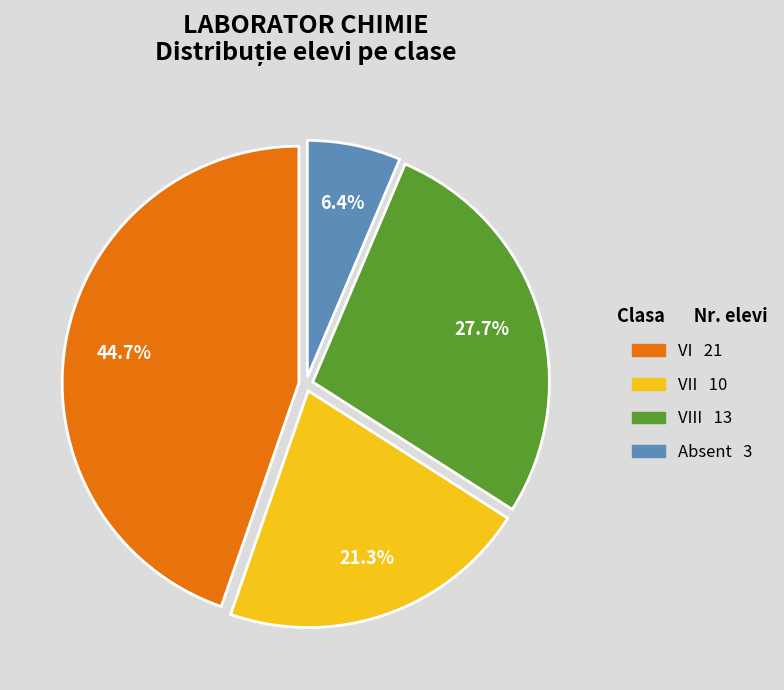

Does any single category account for the majority?

No